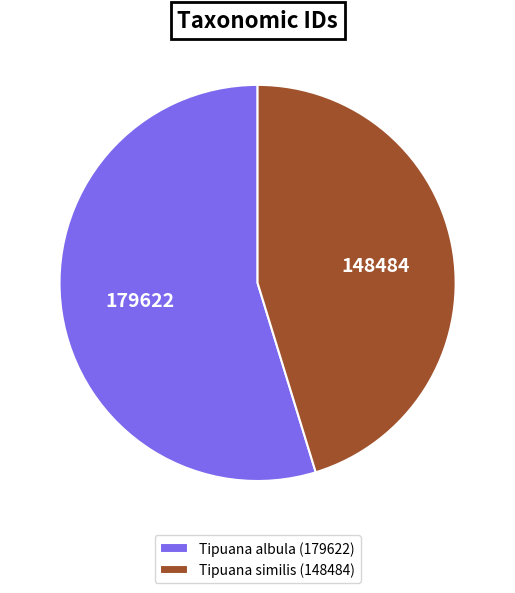

Count the number of slices in the pie.

2